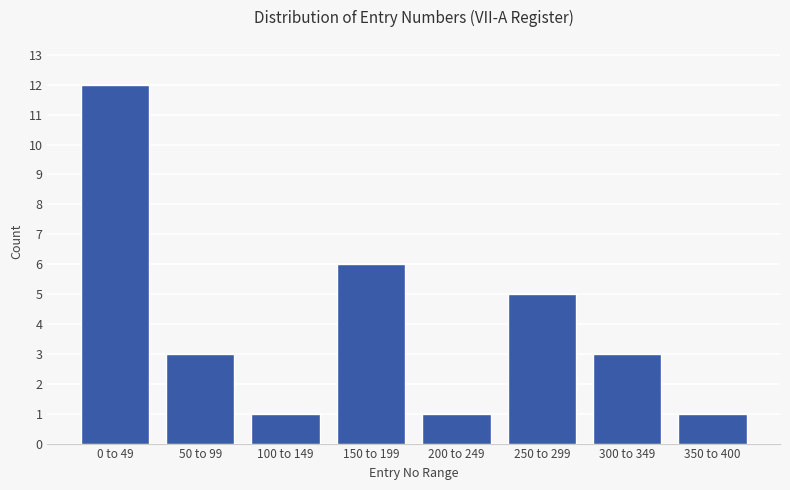

Reading left to right, extract all data points from this chart.

12	3	1	6	1	5	3	1